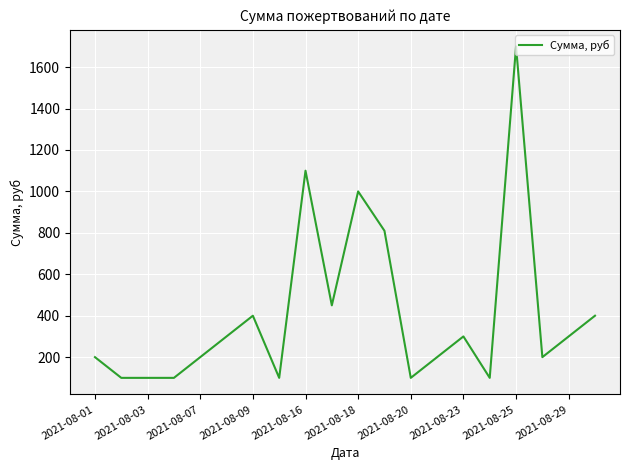

What is the minimum value shown in the chart?

100